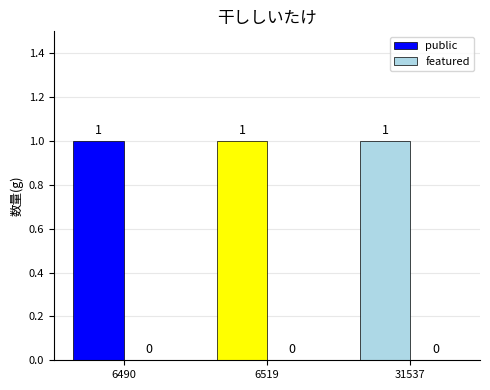

Is it true that public equals 1 at 31537?

True